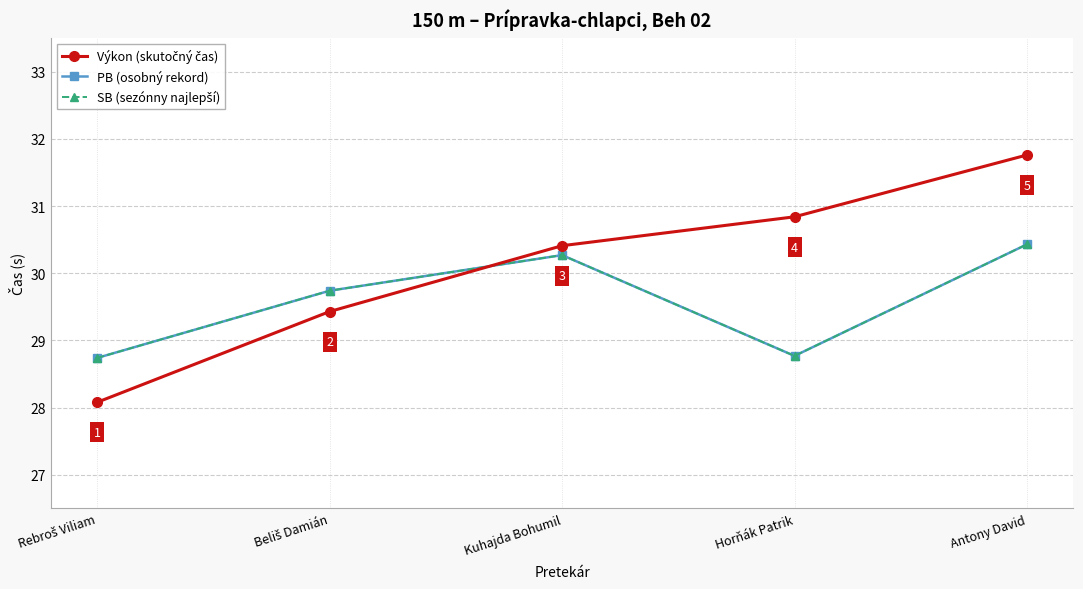

Does the chart have visible grid lines?

Yes